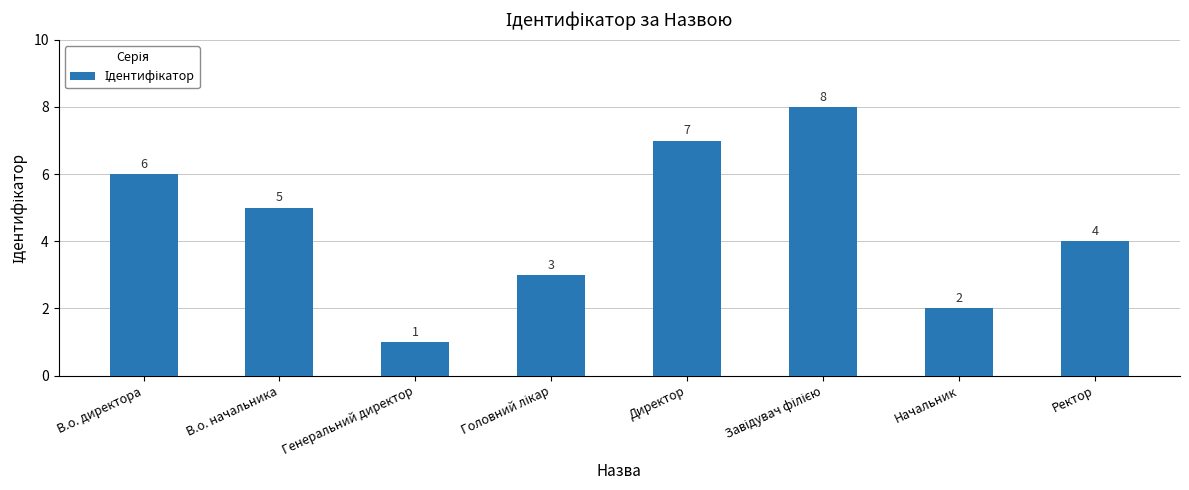

What is the difference between the maximum and second lowest values?

6